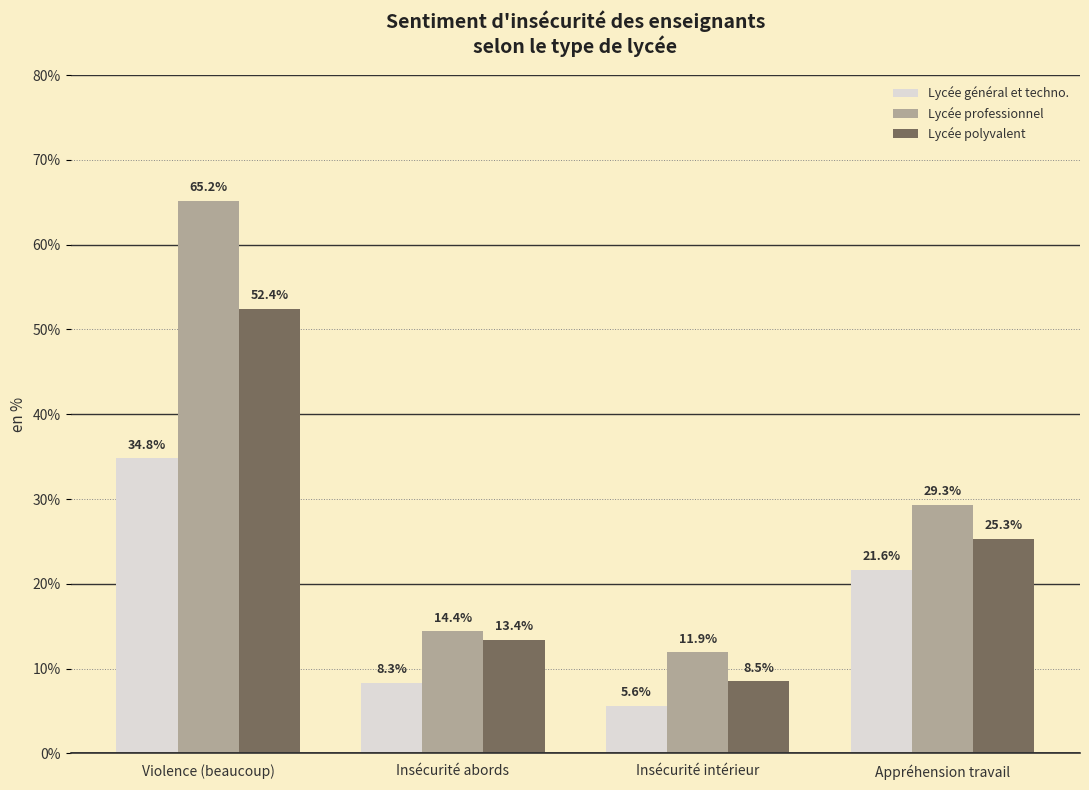

At which category is the sum across all series the highest?

Violence (beaucoup)